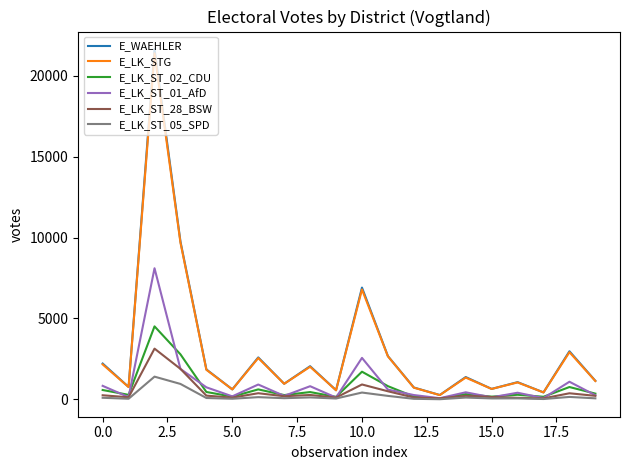

What is the maximum value shown in the chart?

21652